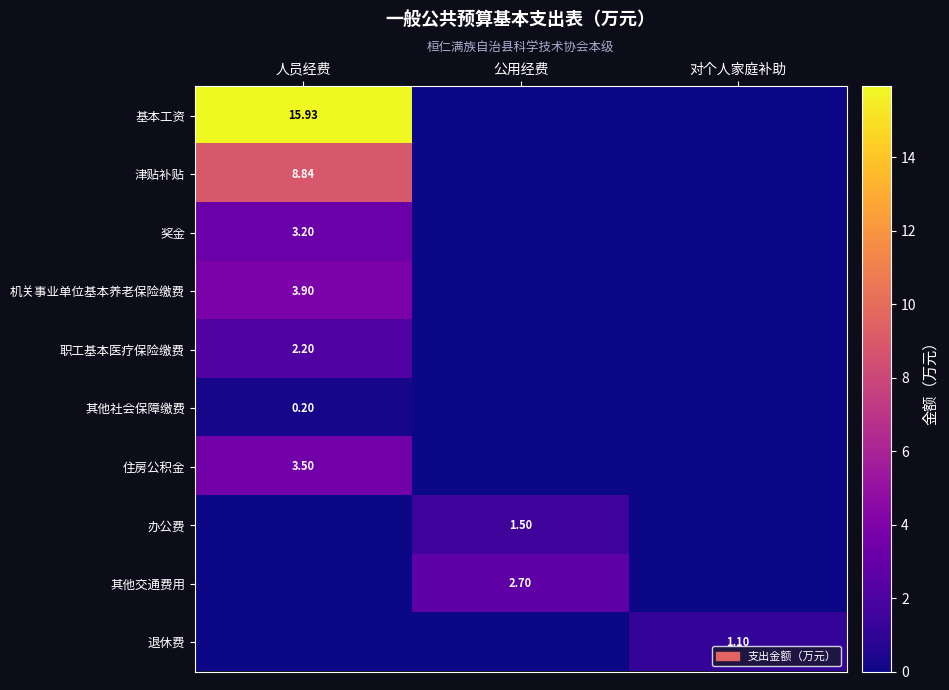

Which series has the largest range (max minus min)?

基本工资